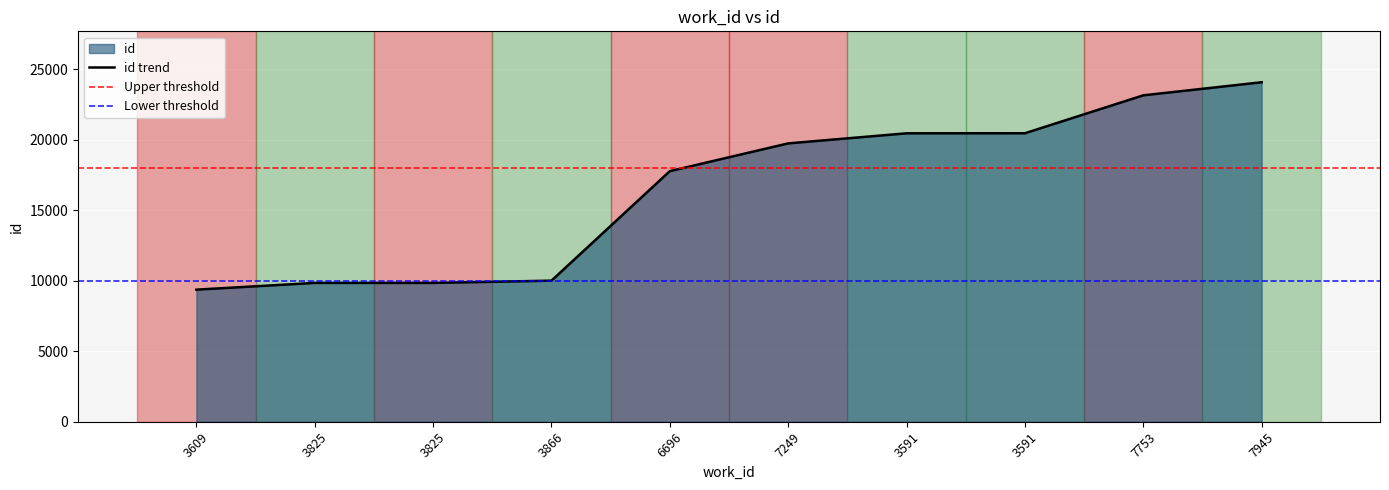

What is the sum of the values at 7249 and 3866?

29758